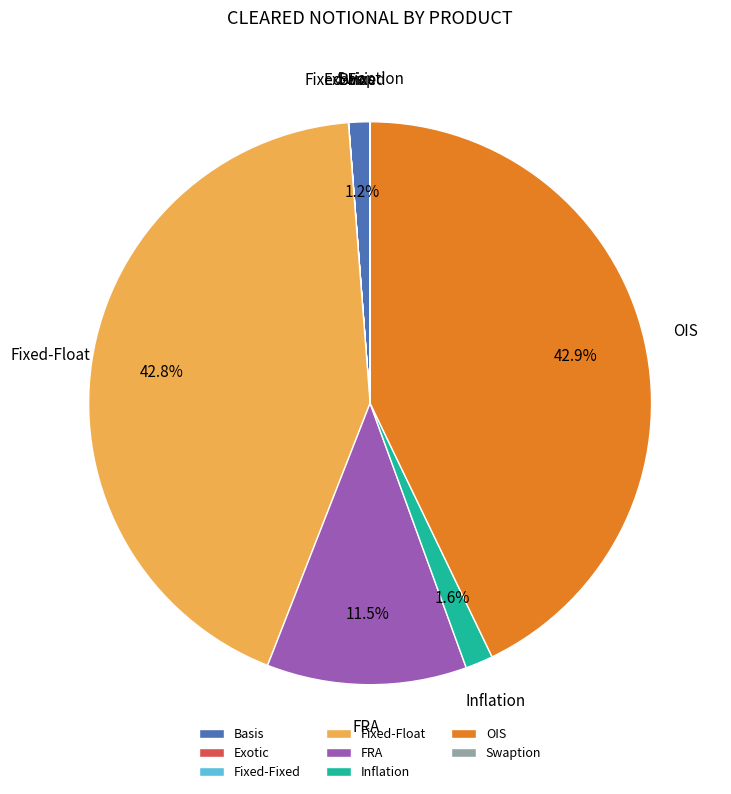

To the nearest percent, what is the difference between the largest and smallest slice percentages?

43%